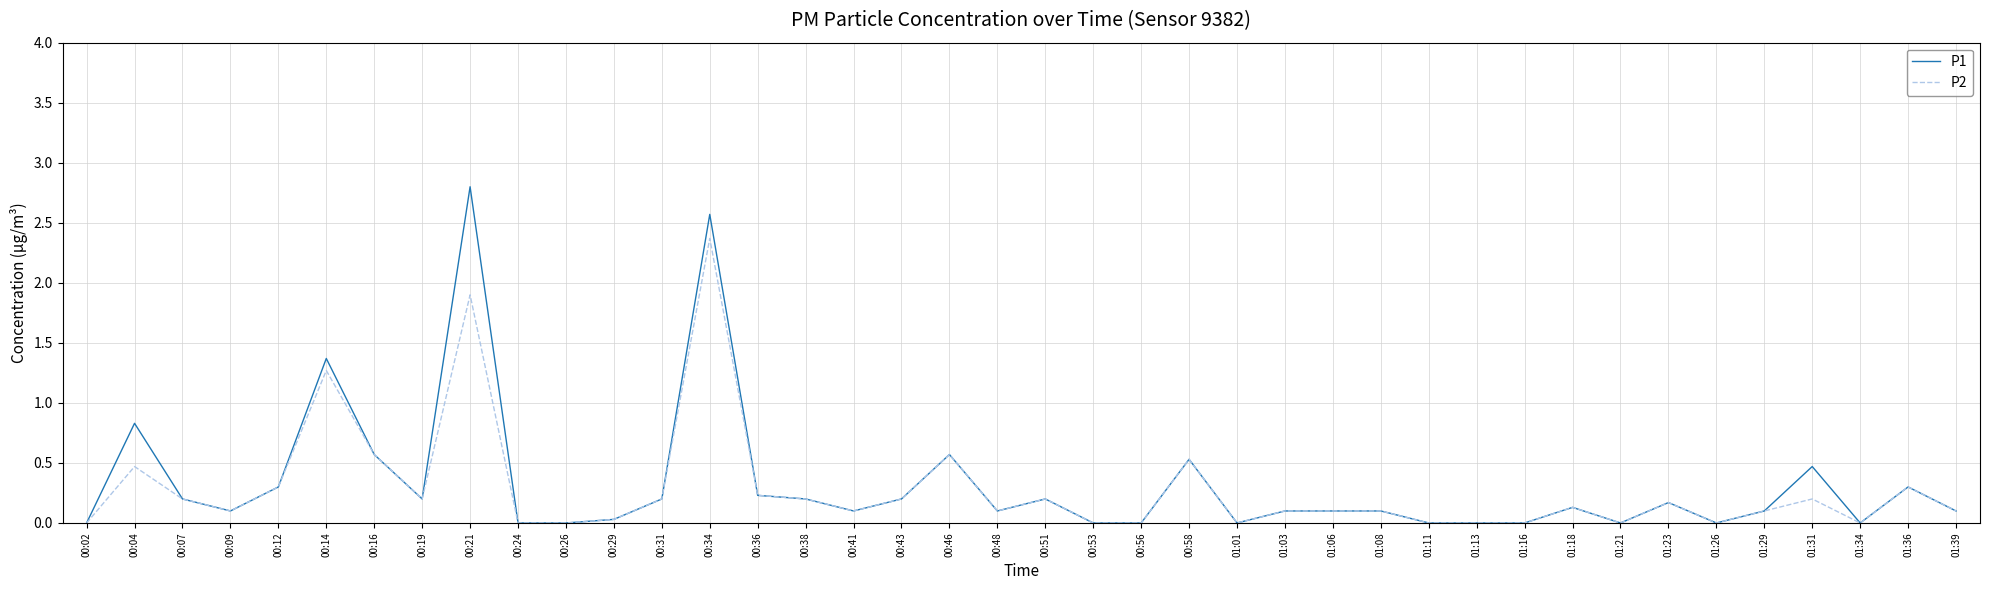

At which category is the sum across all series the highest?

00:34